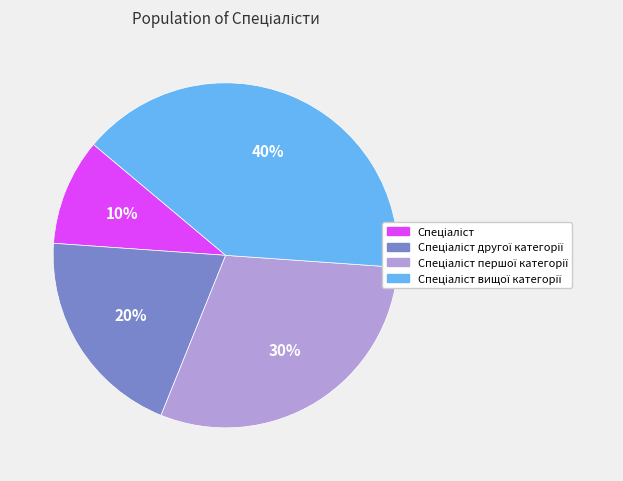

To the nearest percent, what is the difference between the largest and smallest slice percentages?

30%